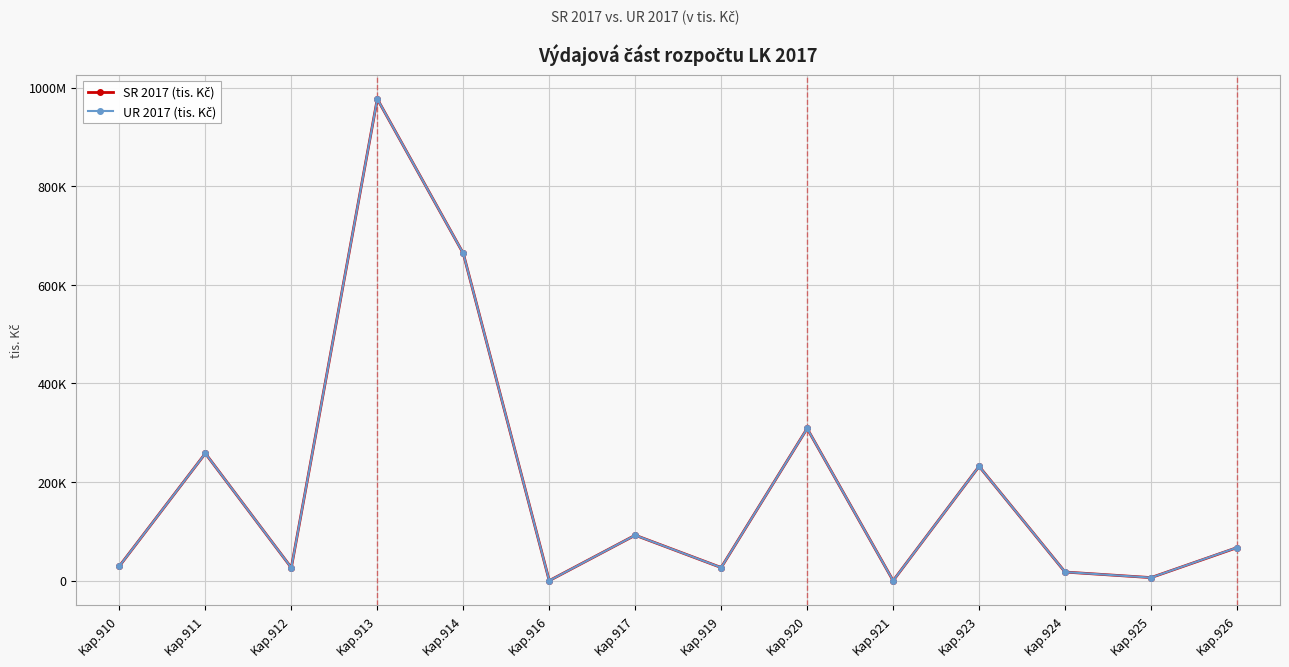

At Kap.921, list the series in order from smallest to largest.

SR 2017 (tis. Kč), UR 2017 (tis. Kč)